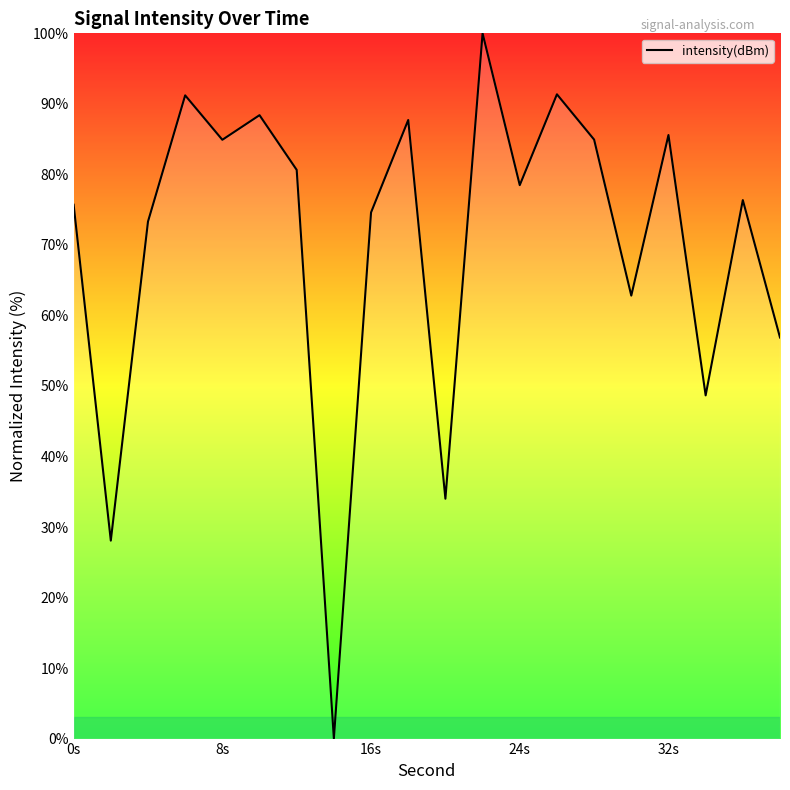

How many lines are shown in the chart?

1